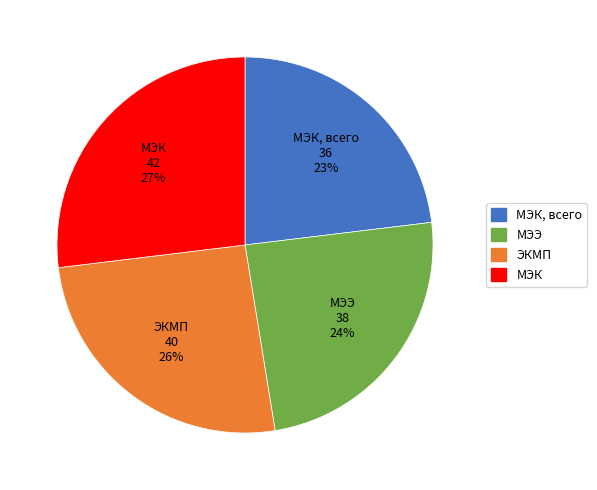

To the nearest percent, what is the average slice percentage?

25%